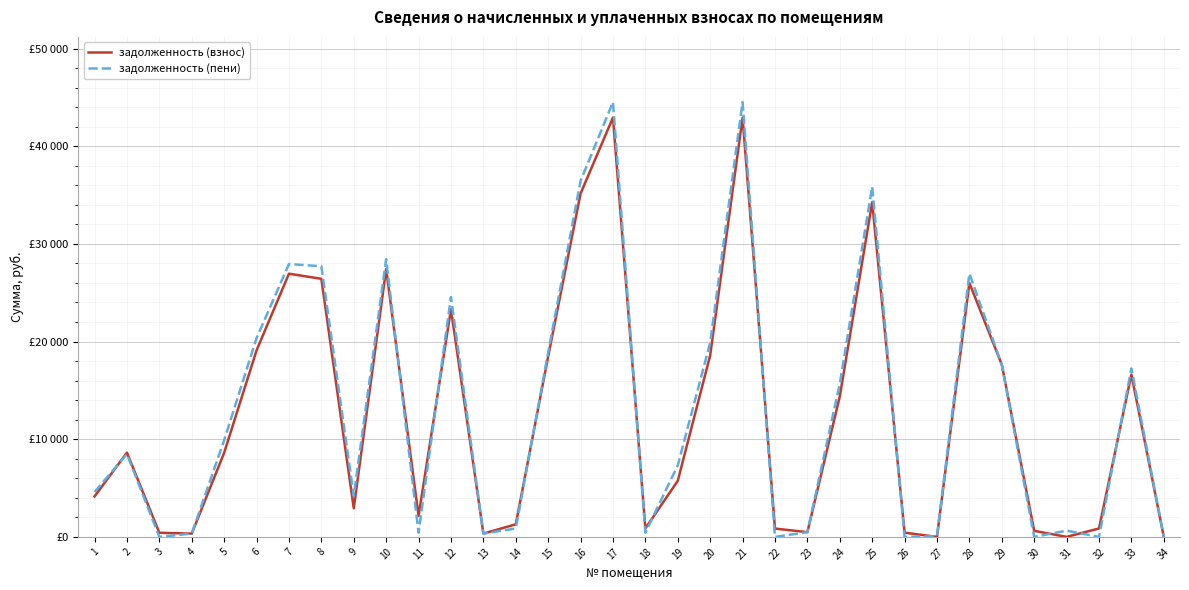

Which has a higher value, 22 or 26?

22